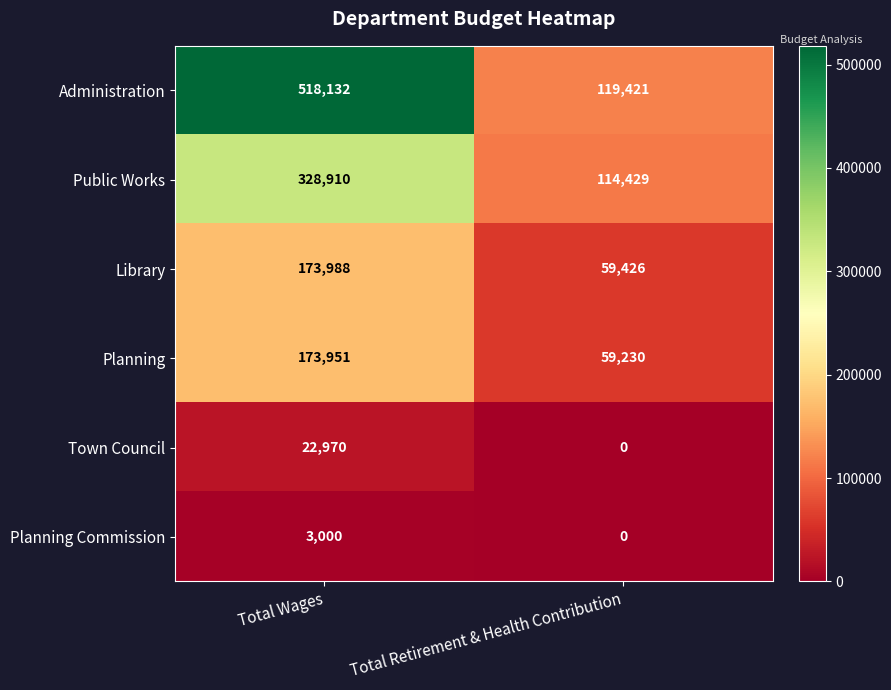

How many series are shown in this chart?

6